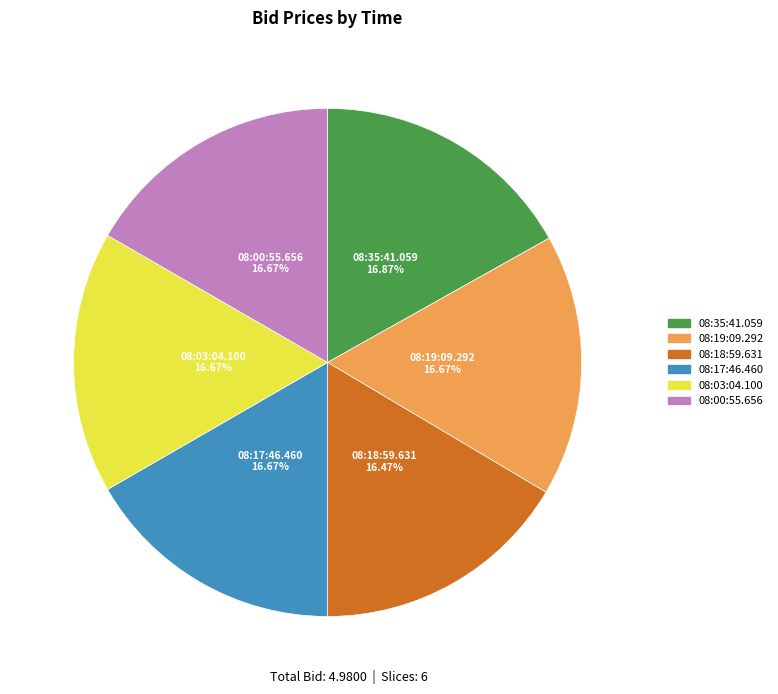

To the nearest percent, what is the combined percentage of 08:35:41.059 and 08:18:59.631?

33%